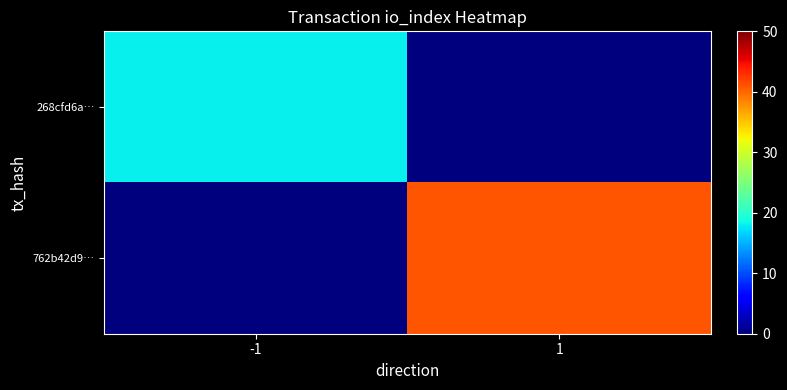

How many categories are shown in the chart?

2